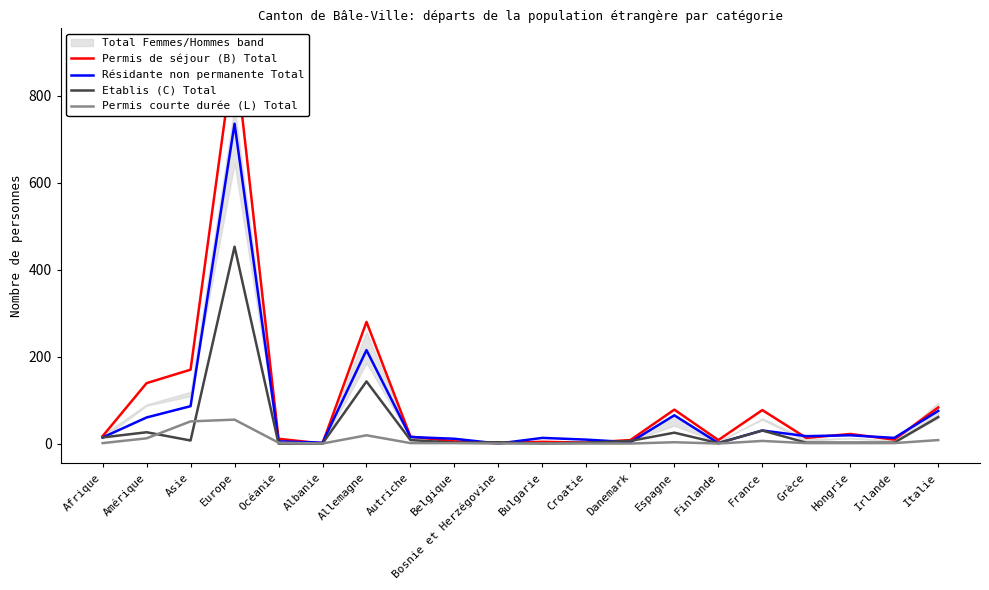

True or false: Etablis (C) Total has more than 2 interior local peaks.

True